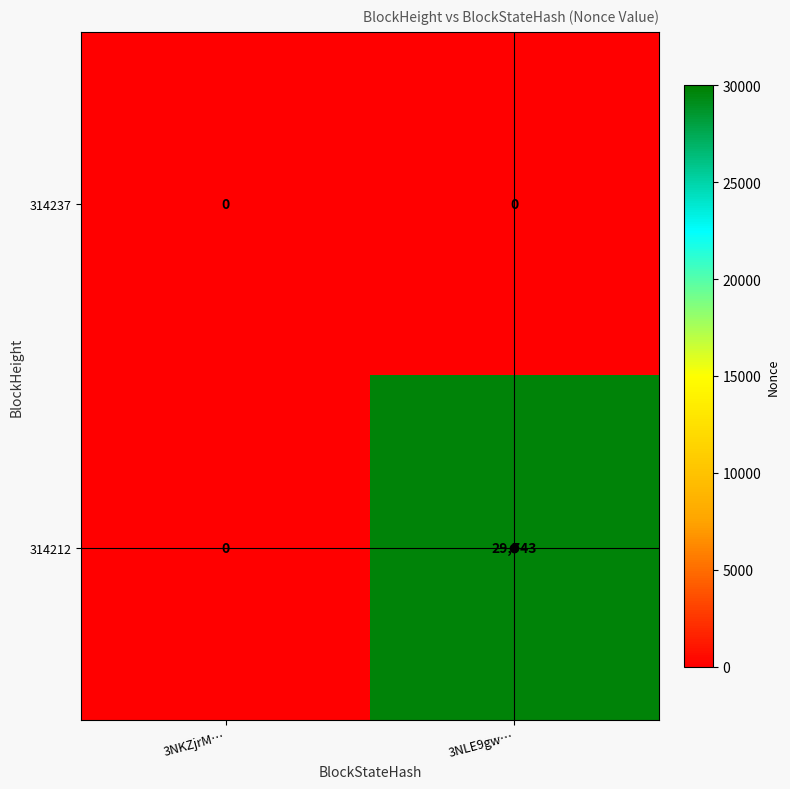

Which series has the widest spread of values?

314212